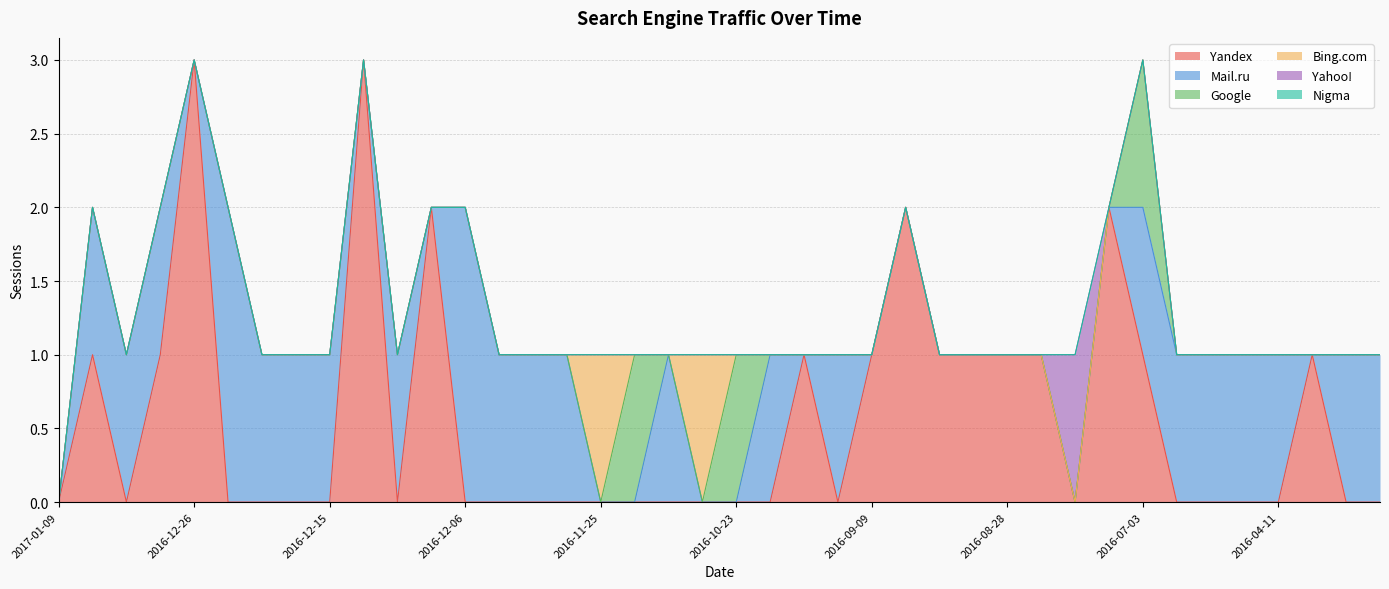

Between 2016-12-18 and 2016-12-04, which is larger?

2016-12-18